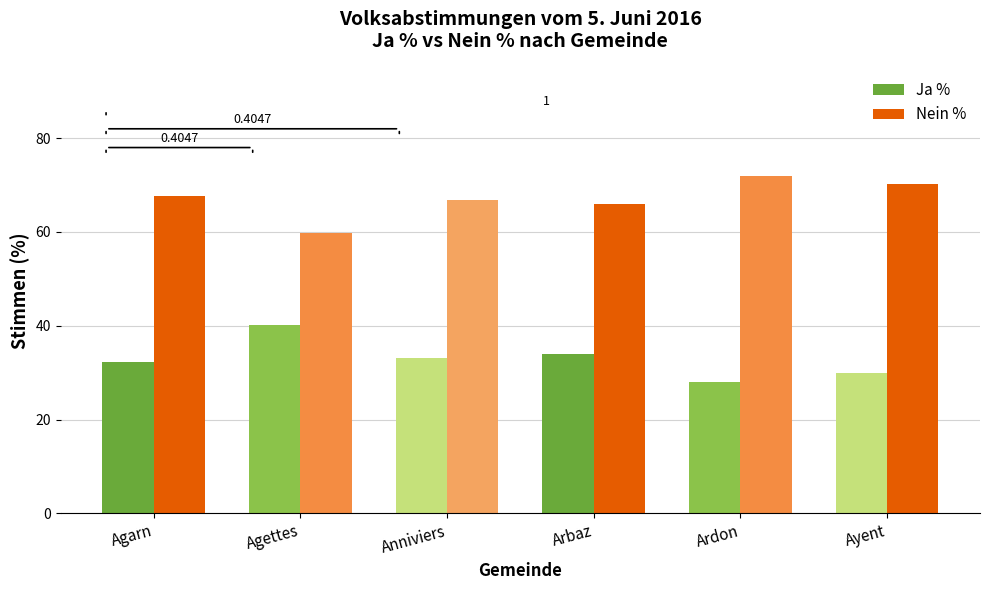

List the series in order of their overall mean, lowest first.

Ja %, Nein %